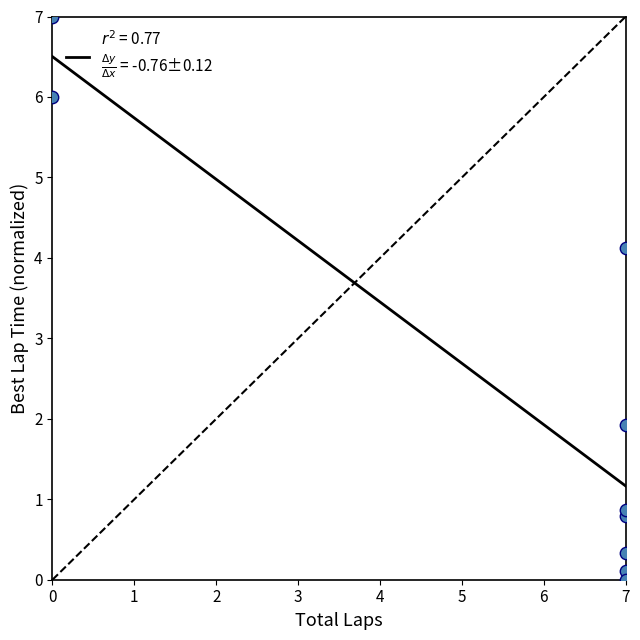

What is the range of Y values (max minus min)?

7.0